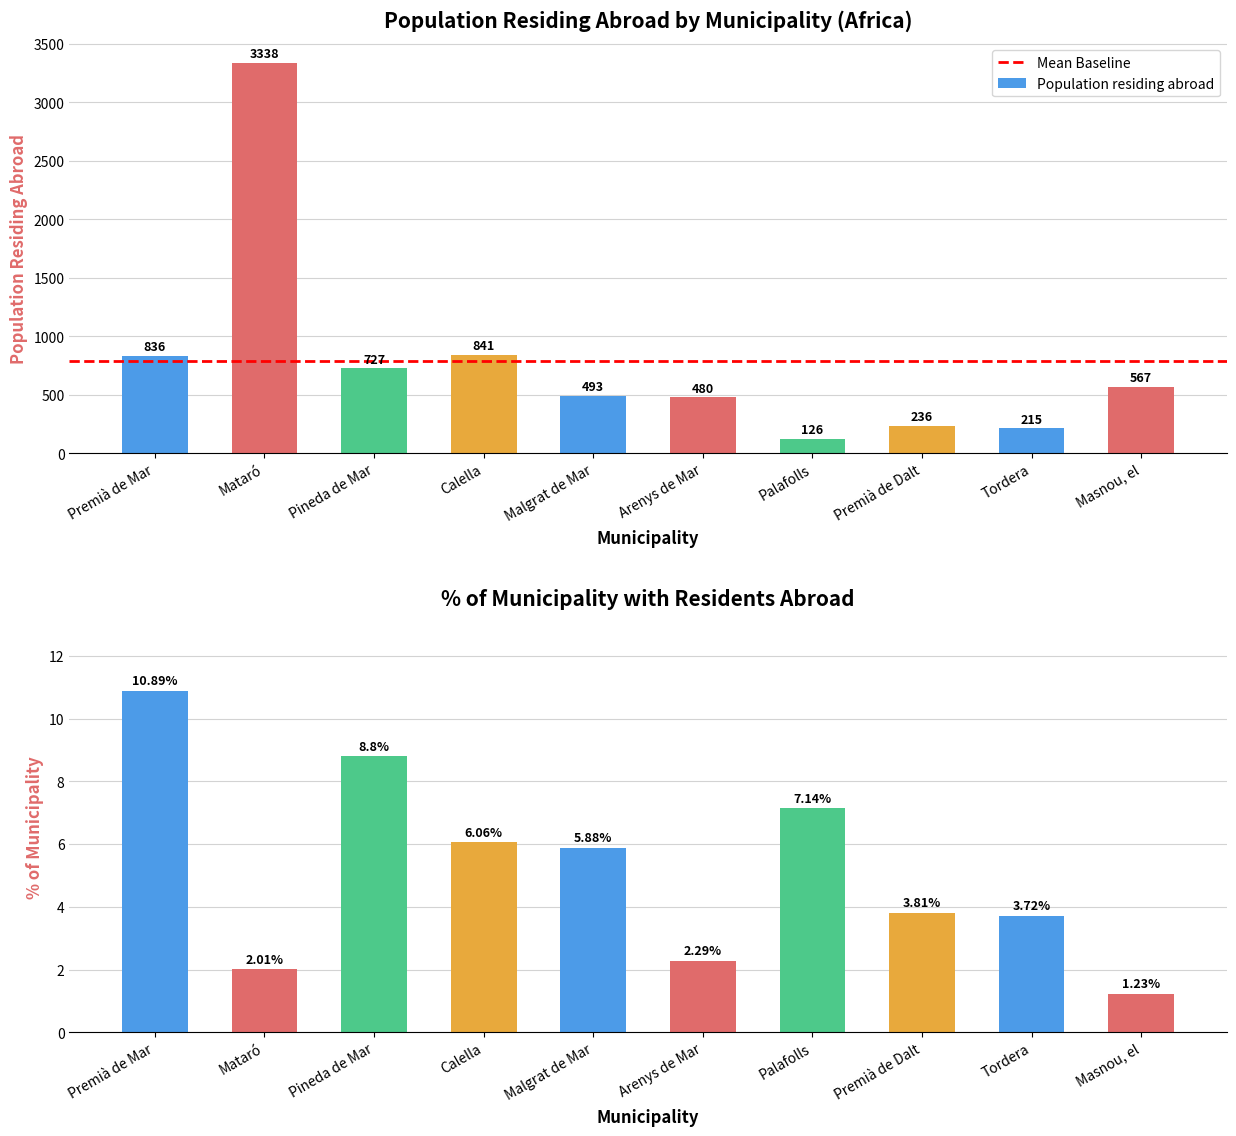

How many series are shown in this chart?

2